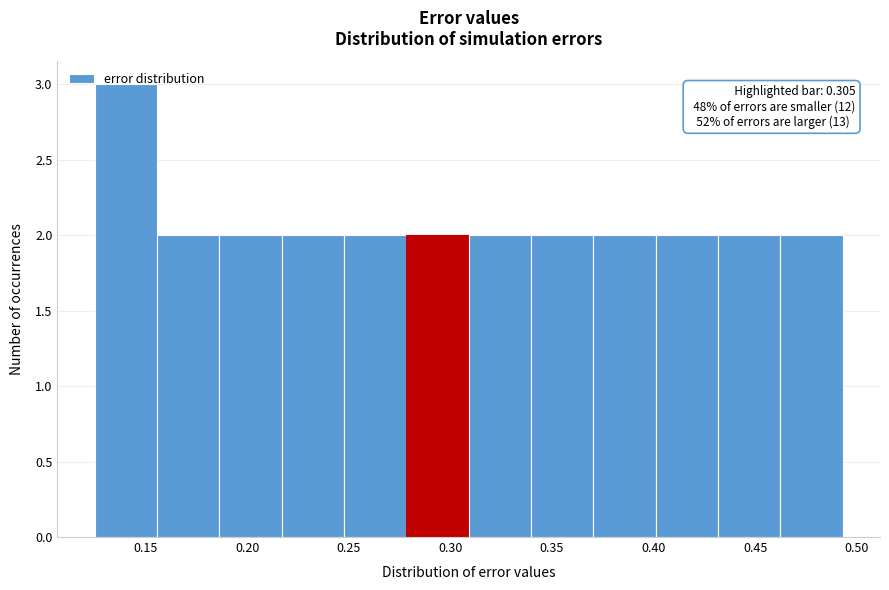

Over which range of the x-axis is the bar tallest?

0.125 to 0.155